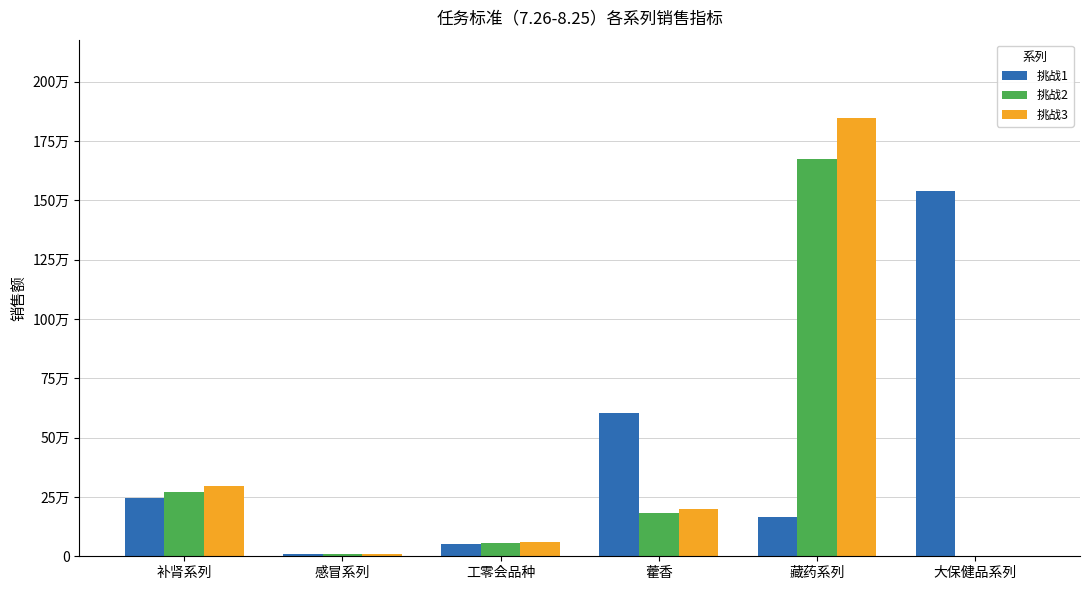

At how many categories does at least one series exceed 103466?

4